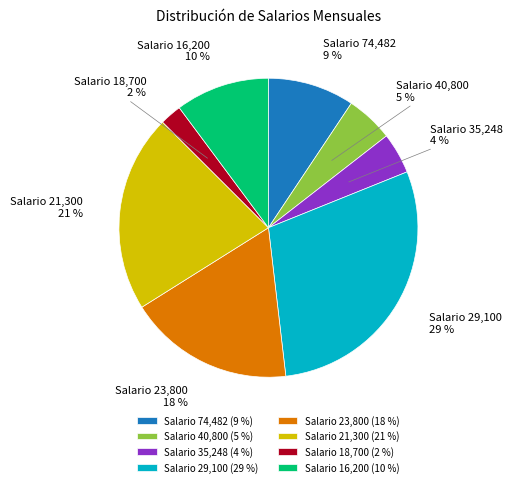

To the nearest percent, what is the average slice percentage?

12%